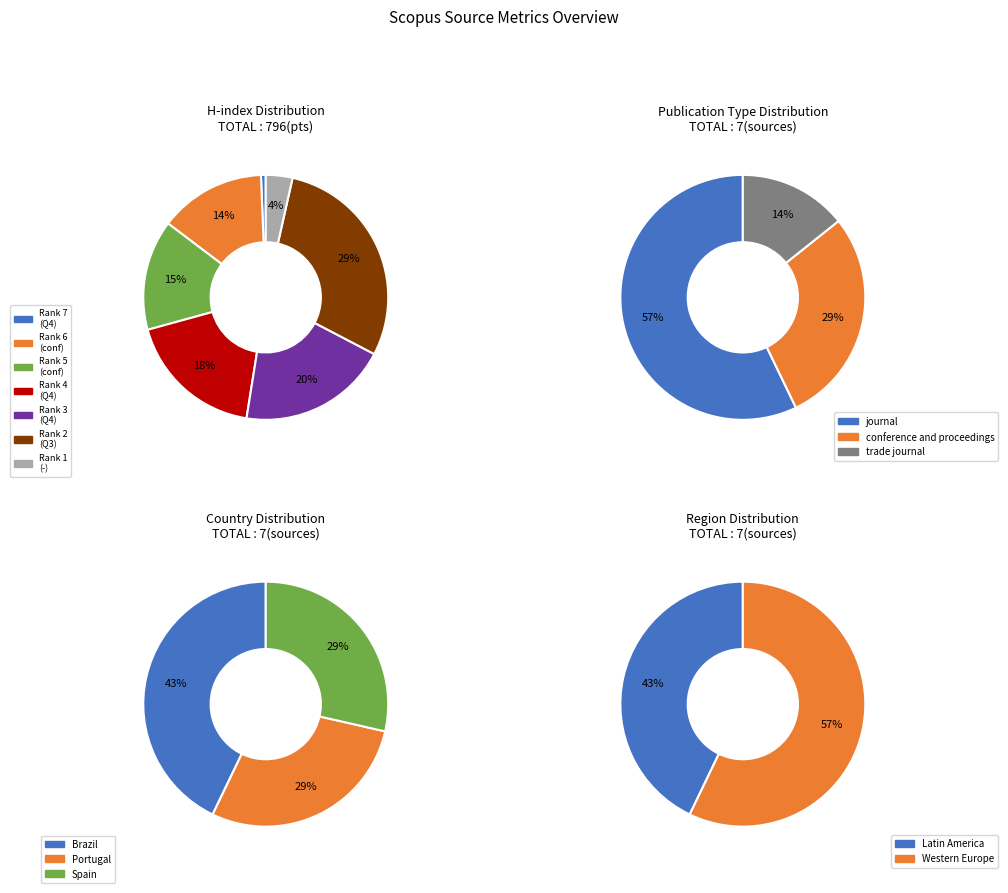

Is the sum of Rank 6 and Rank 5 greater than half?

No